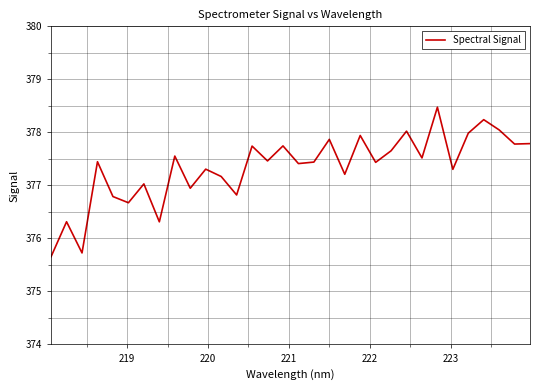

What is the difference between the maximum and minimum values?

2.8